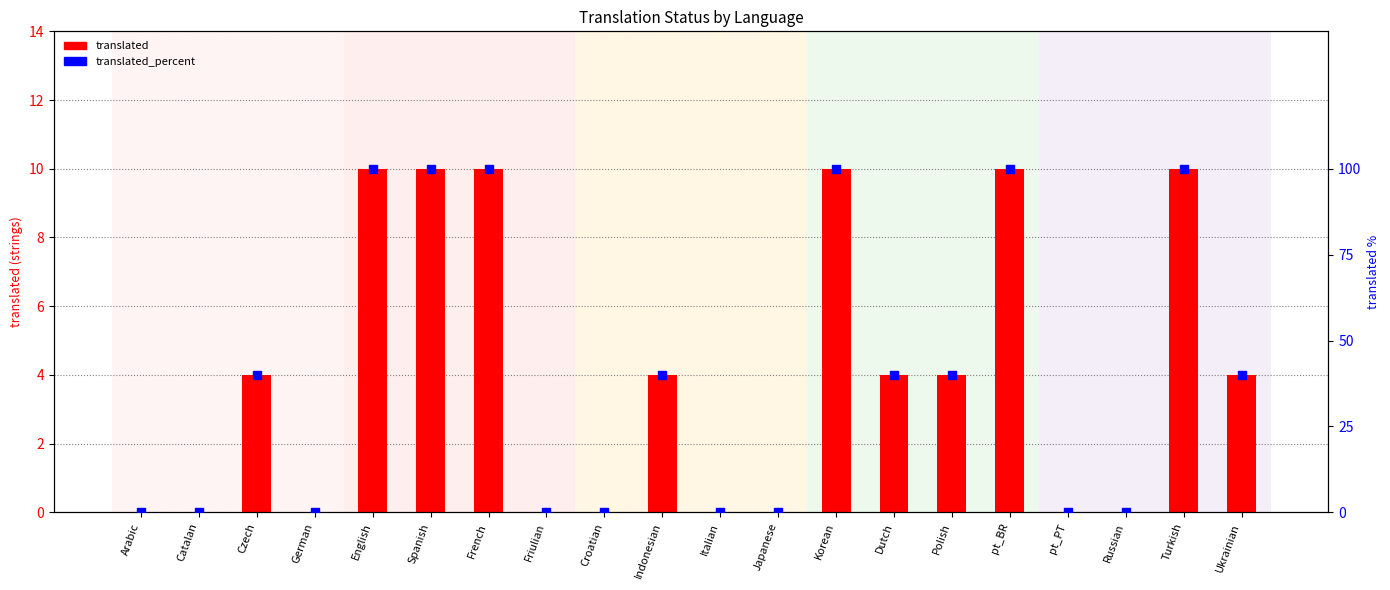

At which category is the sum across all series the highest?

English